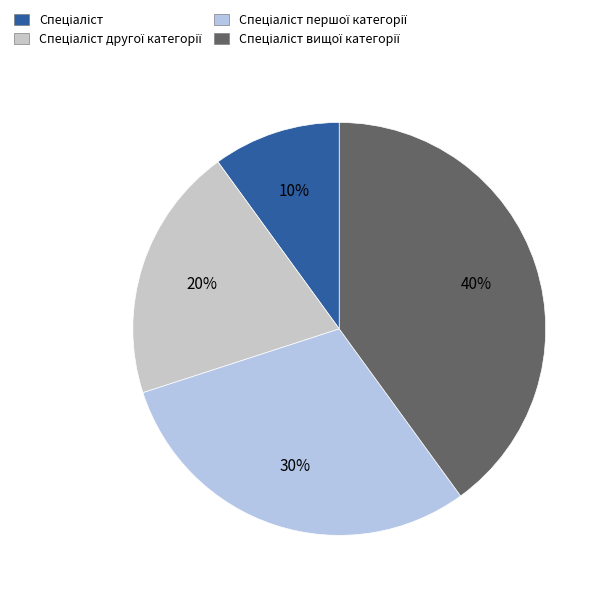

How many segments does this pie chart have?

4